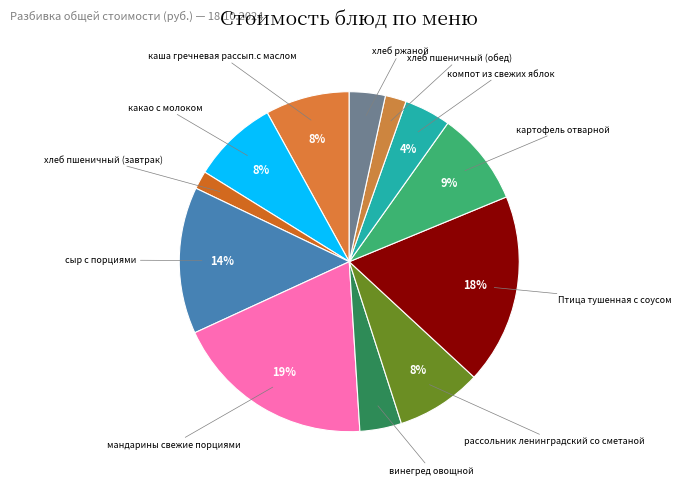

Which slice is the largest?

мандарины свежие порциями